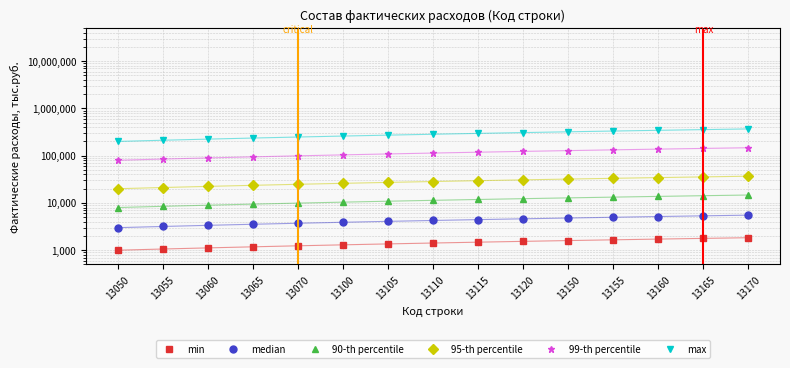

Which series has the largest total across all categories?

max